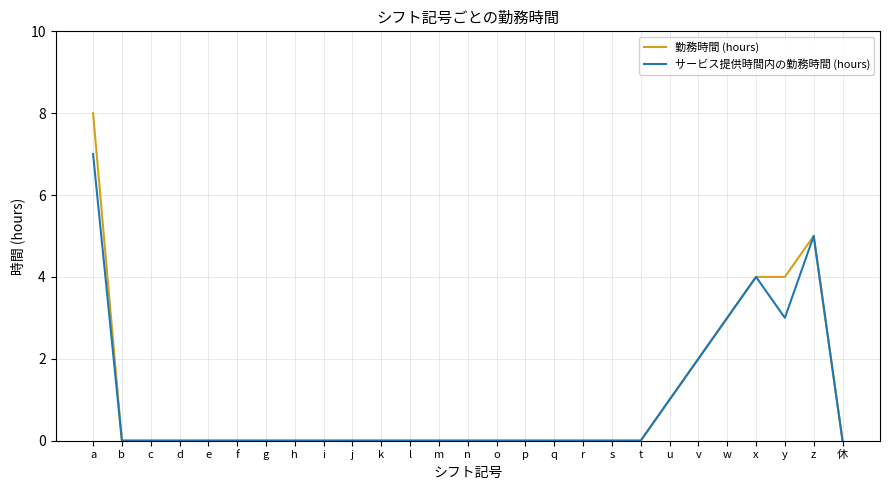

What position from the left is s?

19